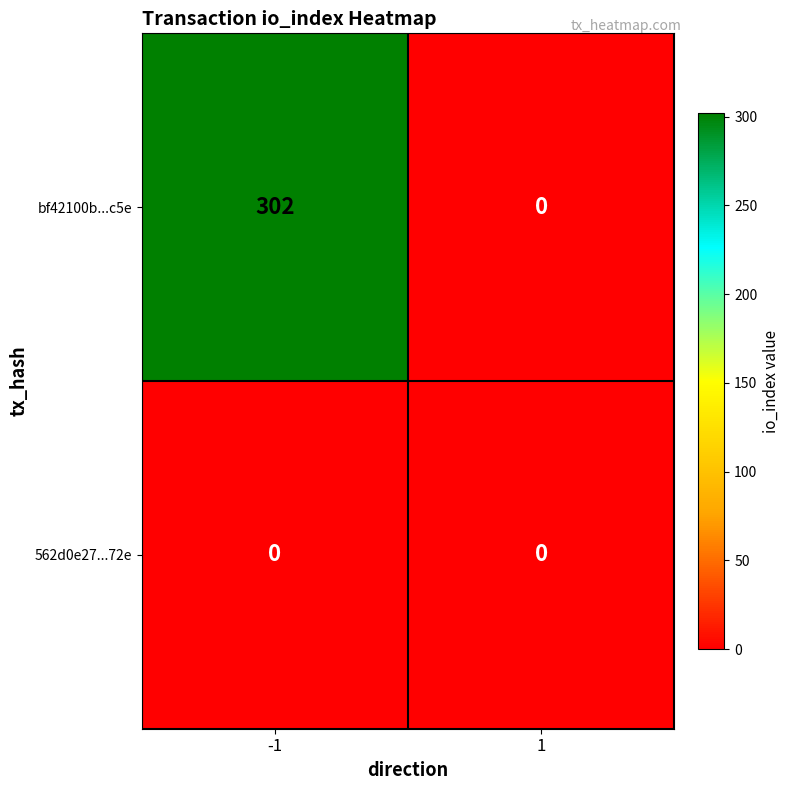

Reading left to right, extract all data points from this chart.

bf42100b...c5e: 302	0
562d0e27...72e: 0	0